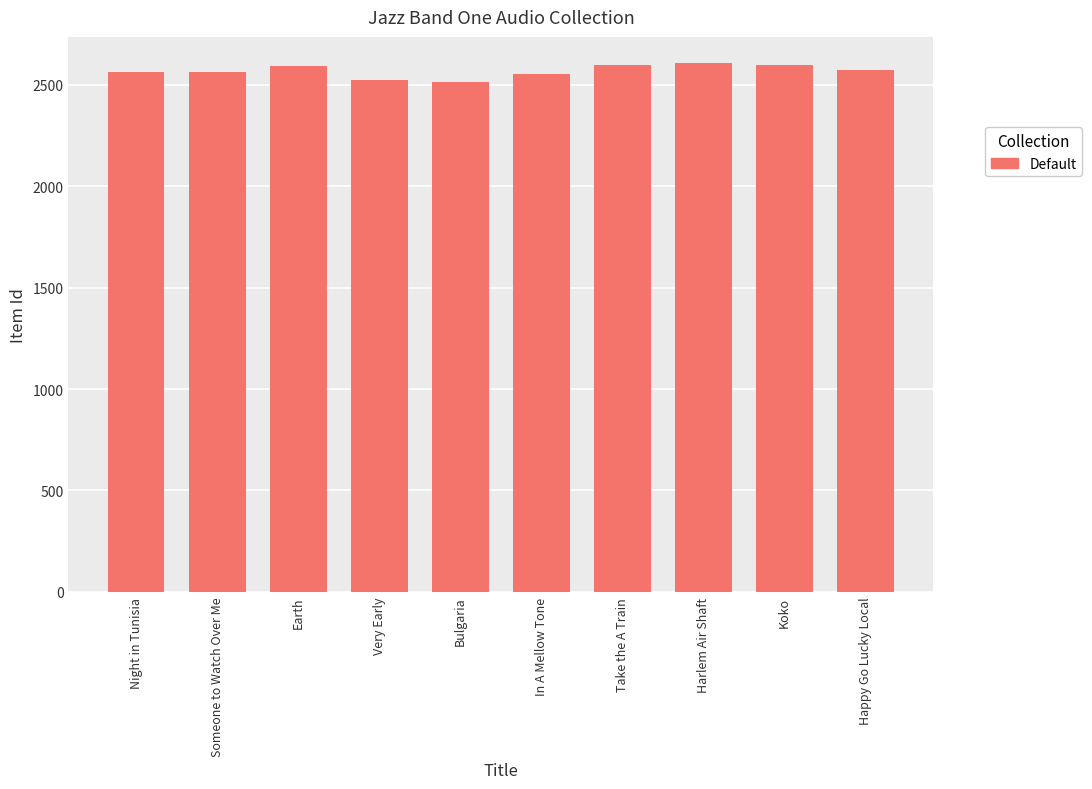

The value at Happy Go Lucky Local is 2573. True or false?

True